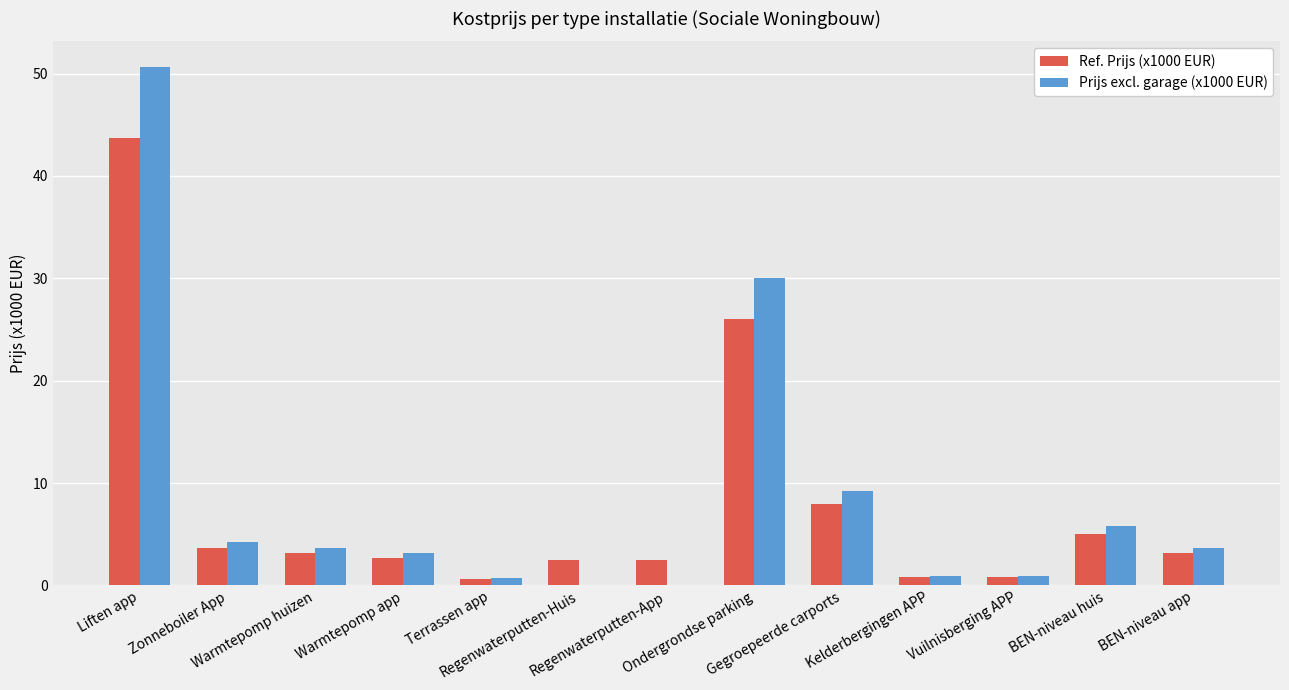

What are all the series names shown in the legend?

Ref. Prijs (x1000 EUR), Prijs excl. garage (x1000 EUR)